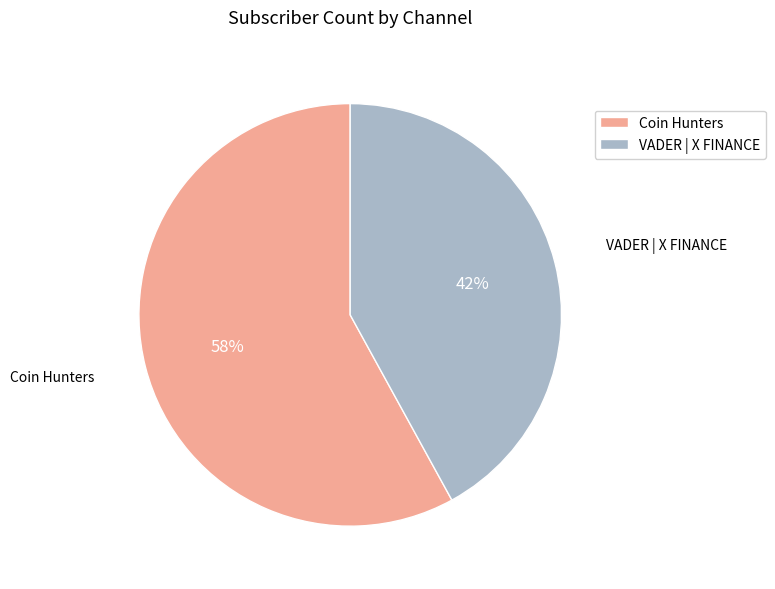

Is it true that VADER | X FINANCE is 51% of the pie?

False